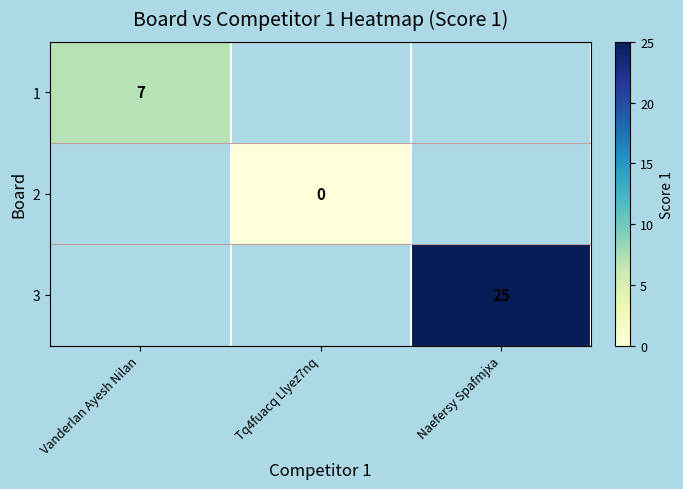

How many categories are shown in the chart?

3